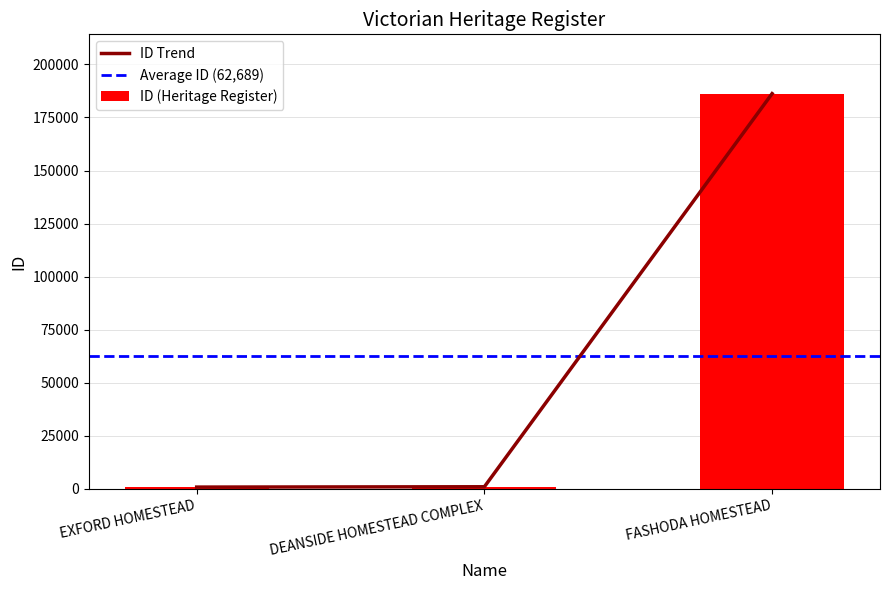

Reading right to left, what are all the values shown in this chart?

FASHODA HOMESTEAD=186243	DEANSIDE HOMESTEAD COMPLEX=992	EXFORD HOMESTEAD=832